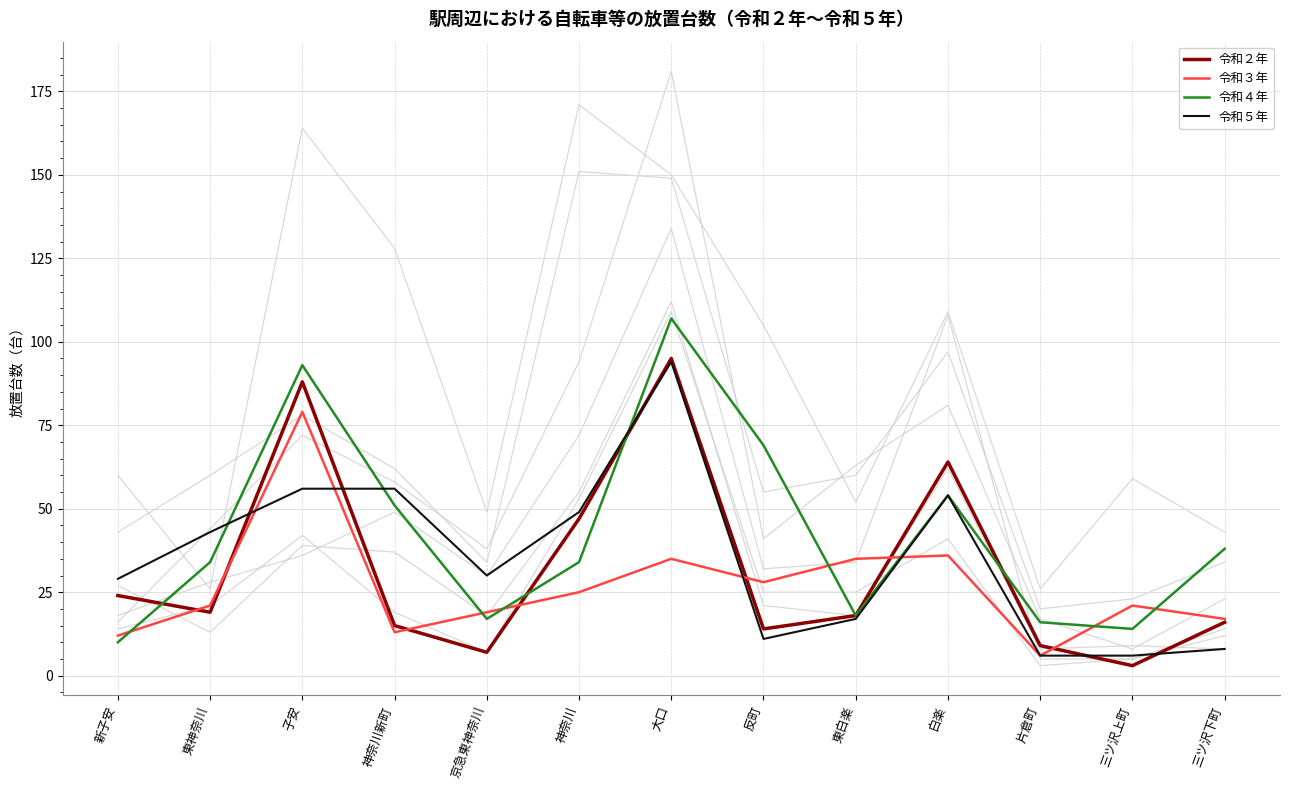

At which label is 令和４年 closest to 58?

白楽